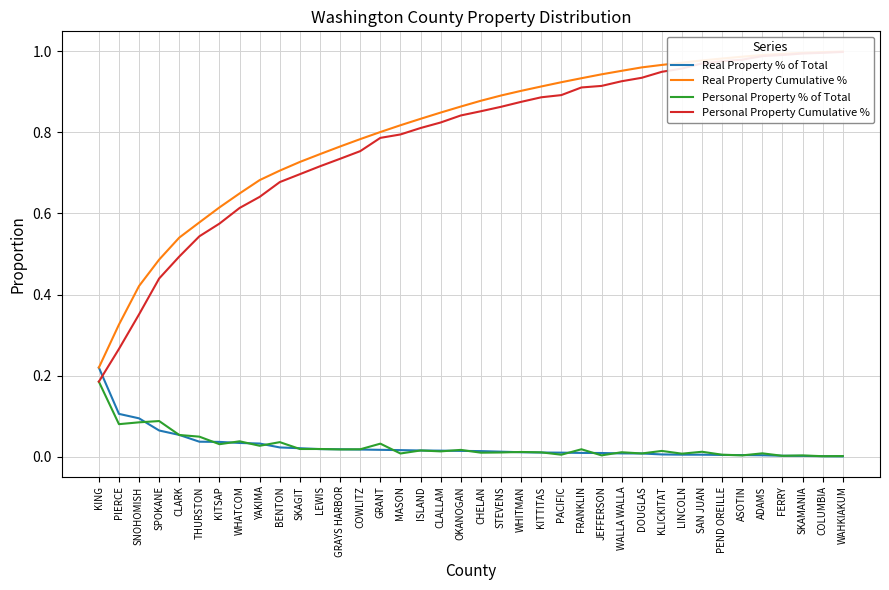

Between GRANT and YAKIMA, which is larger?

YAKIMA